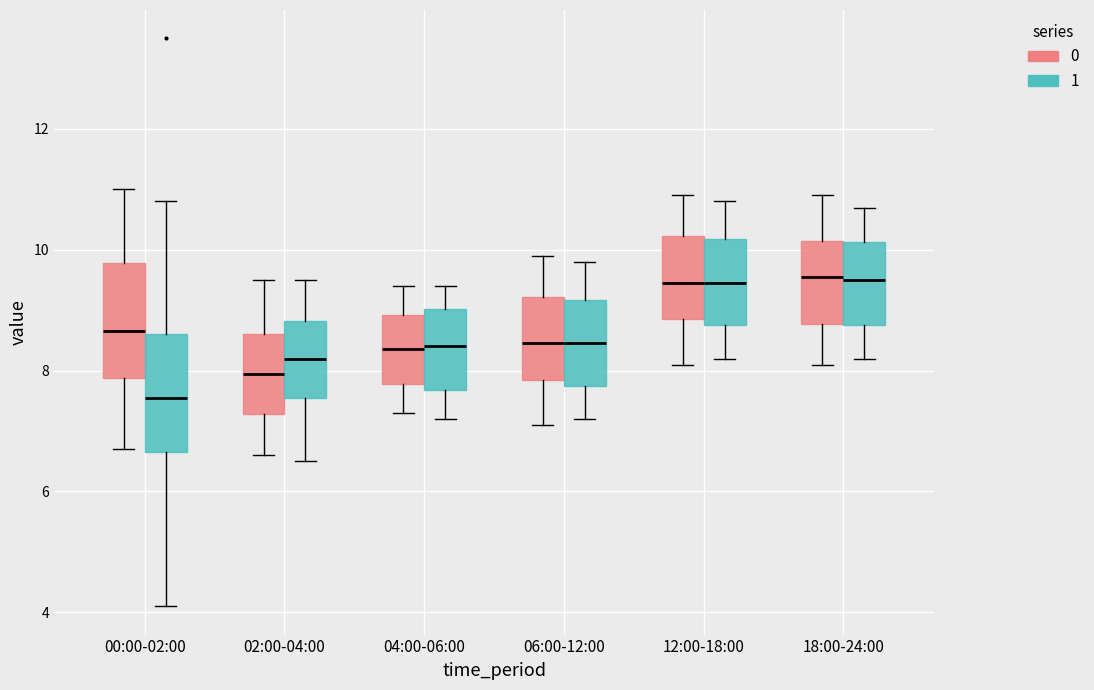

Reading left to right, read every box against the y-axis: the position of its median line, the range the box covers, and the ends of its whiskers. The values are not printed on the chart, so give them approximately, as read against the axis.

00:00-02:00 (0): median 8.6, box 7.8 to 9.8, whiskers 6.8 to 11.0
00:00-02:00 (1): median 7.6, box 6.6 to 8.6, whiskers 4.2 to 10.8
02:00-04:00 (0): median 8.0, box 7.2 to 8.6, whiskers 6.6 to 9.6
02:00-04:00 (1): median 8.2, box 7.6 to 8.8, whiskers 6.6 to 9.6
04:00-06:00 (0): median 8.4, box 7.8 to 9.0, whiskers 7.4 to 9.4
04:00-06:00 (1): median 8.4, box 7.6 to 9.0, whiskers 7.2 to 9.4
06:00-12:00 (0): median 8.4, box 7.8 to 9.2, whiskers 7.2 to 10.0
06:00-12:00 (1): median 8.4, box 7.8 to 9.2, whiskers 7.2 to 9.8
12:00-18:00 (0): median 9.4, box 8.8 to 10.2, whiskers 8.2 to 11.0
12:00-18:00 (1): median 9.4, box 8.8 to 10.2, whiskers 8.2 to 10.8
18:00-24:00 (0): median 9.6, box 8.8 to 10.2, whiskers 8.2 to 11.0
18:00-24:00 (1): median 9.6, box 8.8 to 10.2, whiskers 8.2 to 10.8